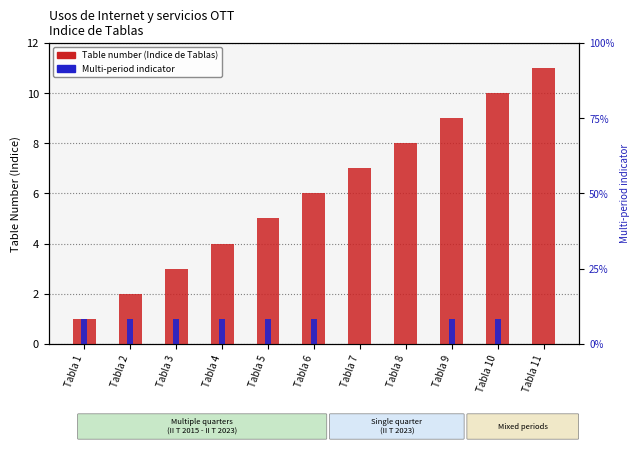

What is the value of the Multi-period (1=yes, 0=no) bar at the 1st from the left?

1